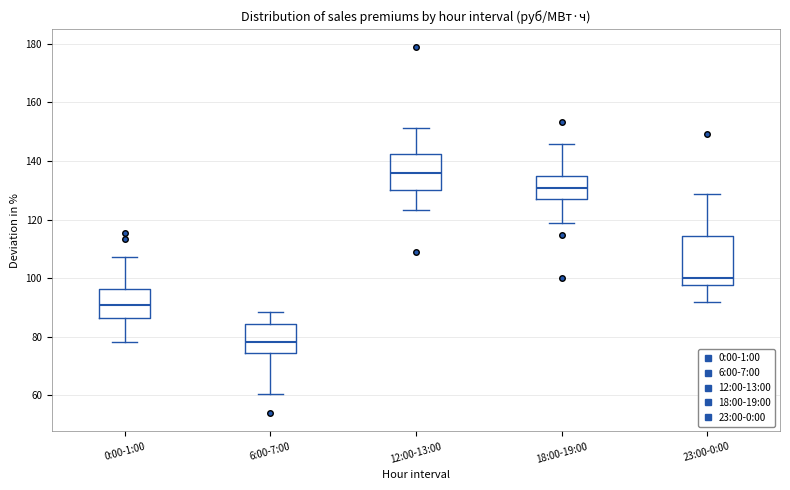

Which box has the highest median line?

12:00-13:00